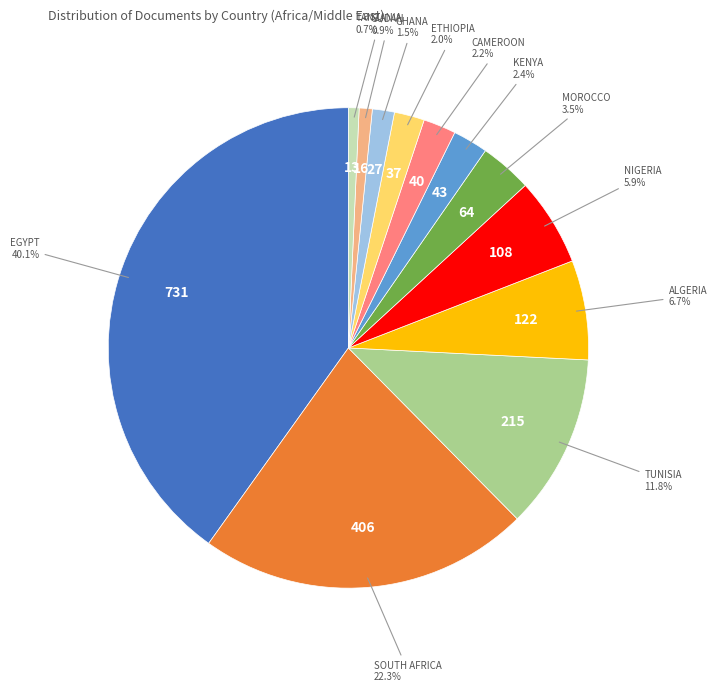

Is there any slice that represents more than half of the pie?

No